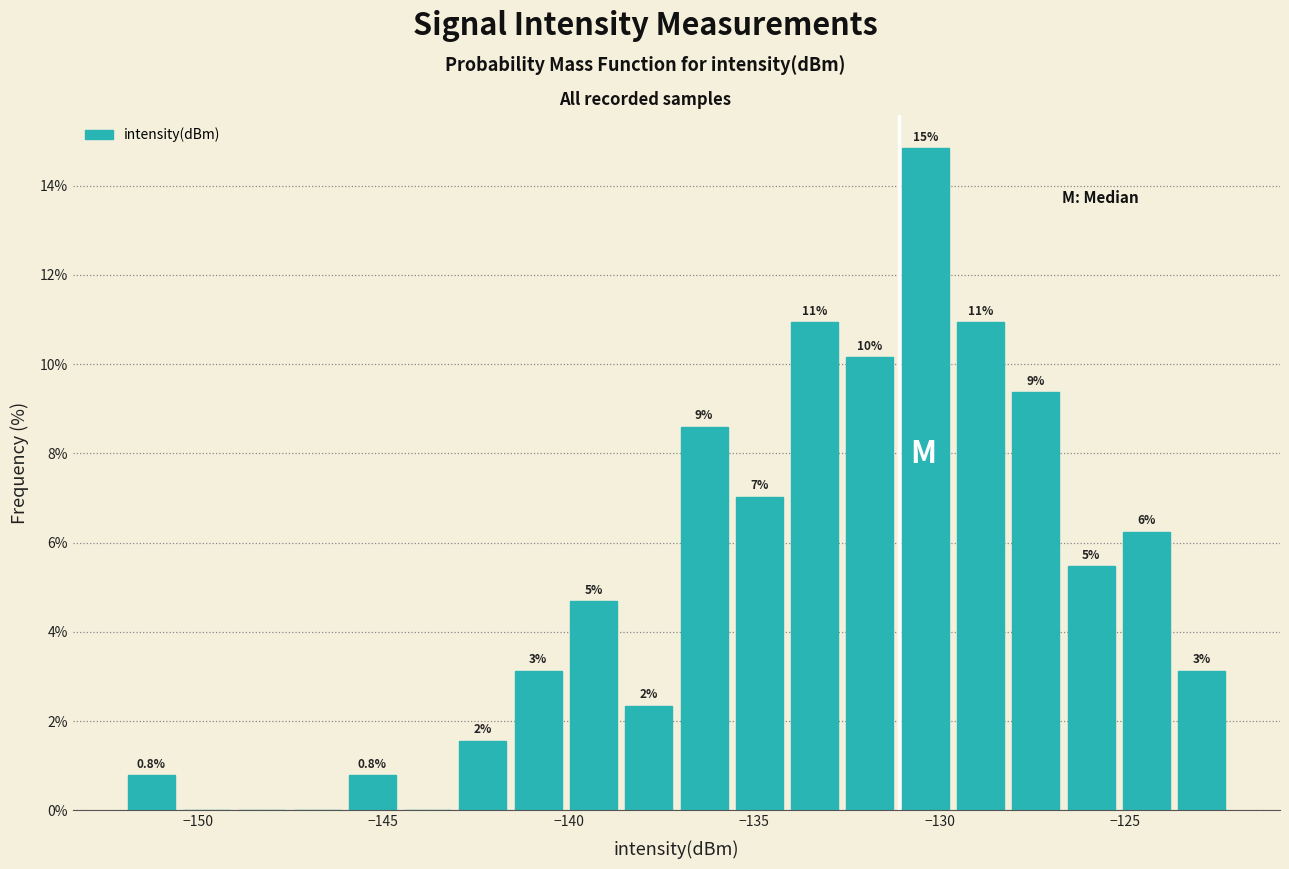

Read against the x-axis, roughly where is the centre of the tallest bar?

-130.5